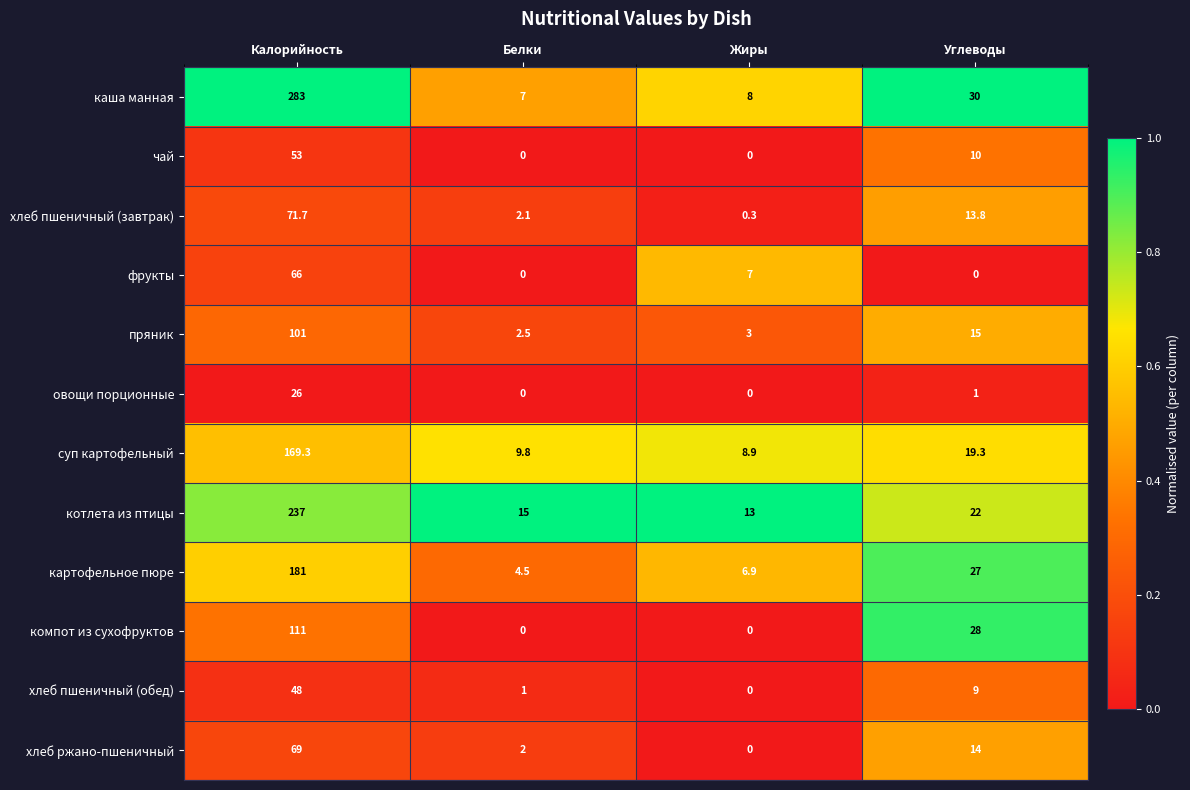

Is it true that компот из сухофруктов equals 10.3 at Углеводы?

False